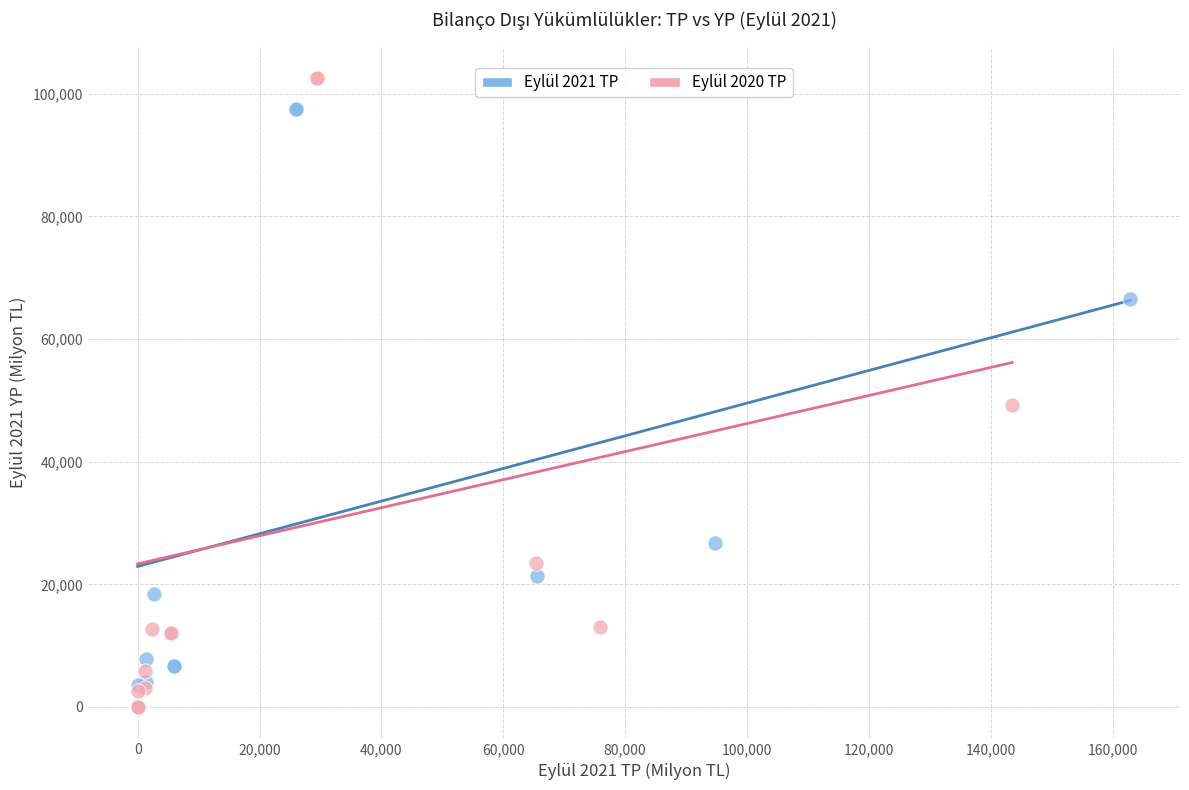

Which series contains the highest Y value?

Eylül 2020 TP